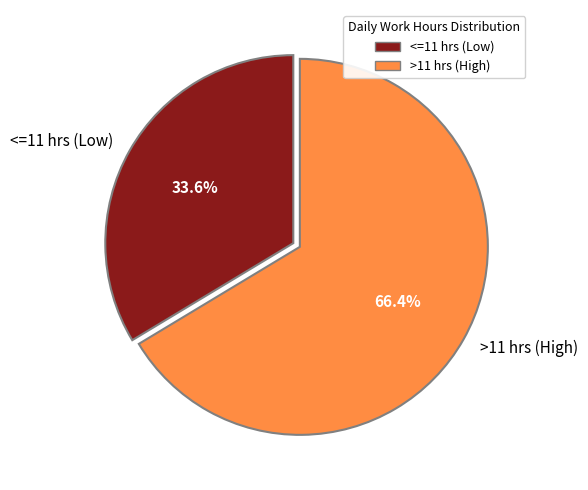

What is the largest slice in the pie chart?

>11 hrs (High)